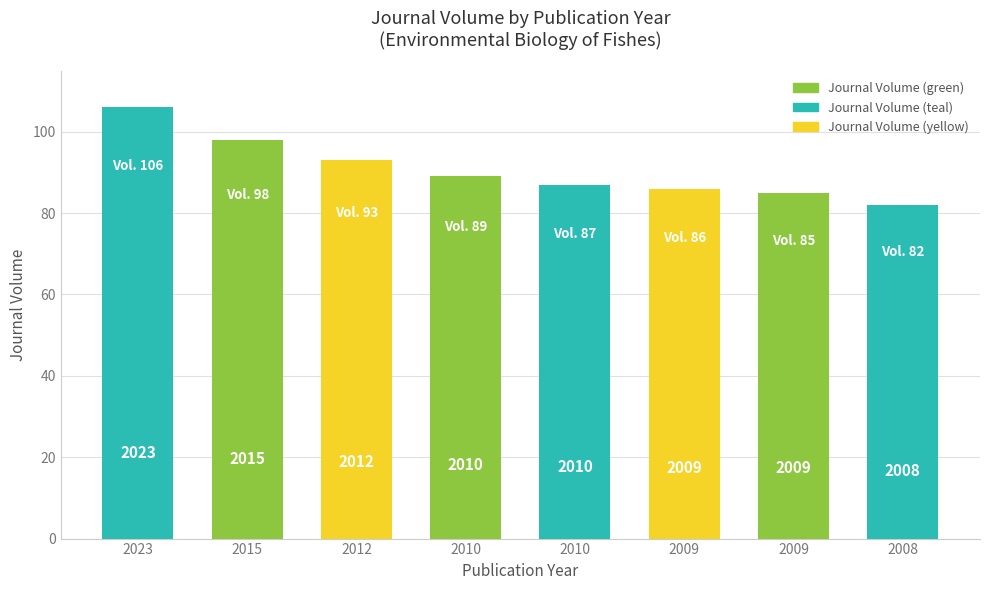

How many bars are there in total?

8